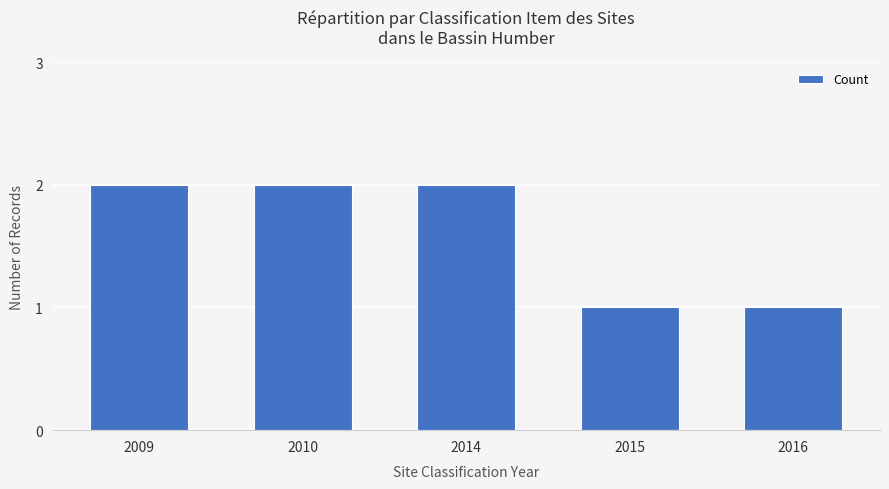

Between 2009 and 2016, which is larger?

2009